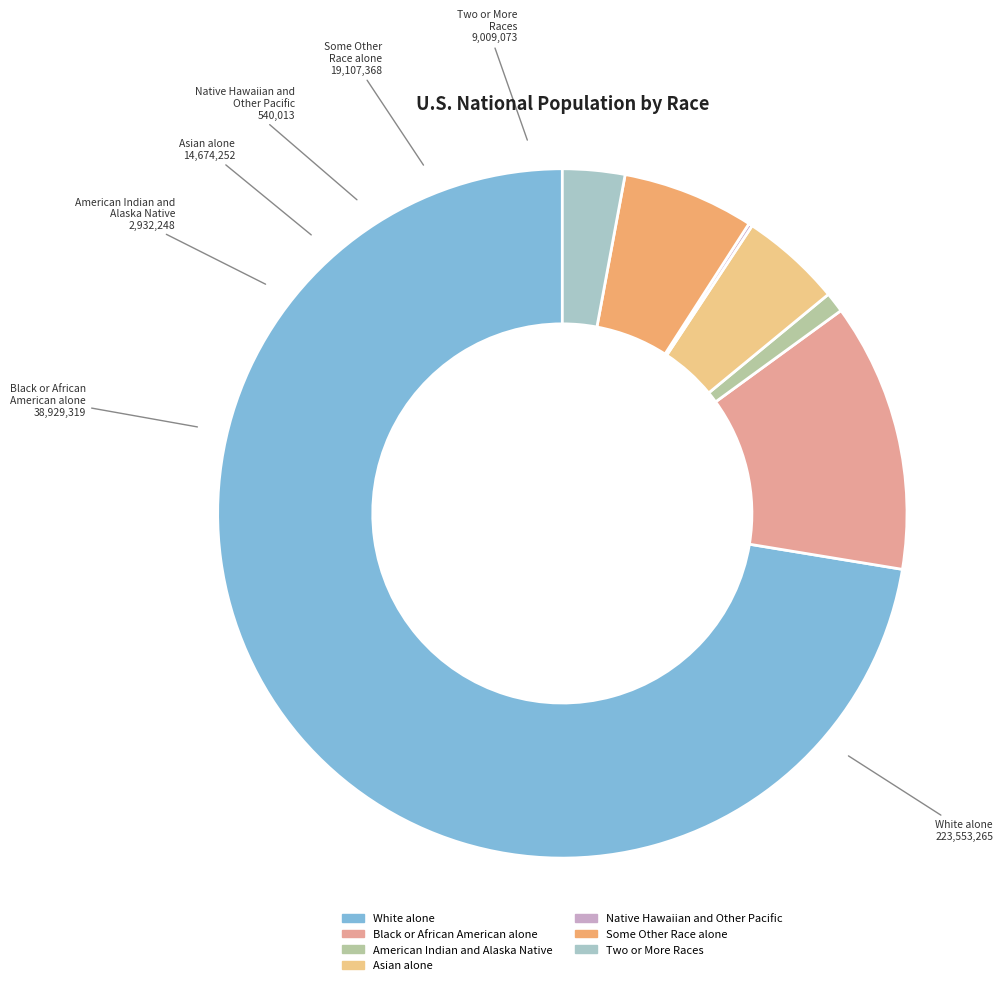

Which slice is the largest?

White alone